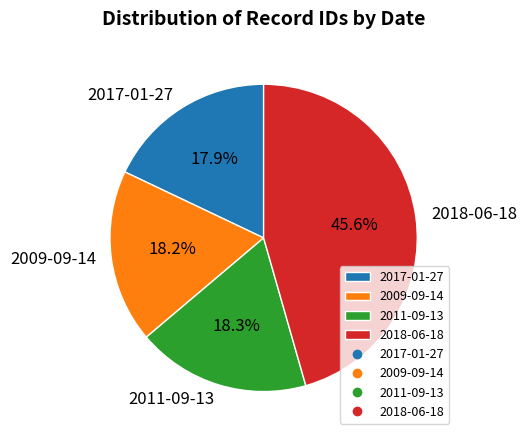

What is the ratio of the value at 2018-06-18 to the value at 2009-09-14?

2.5